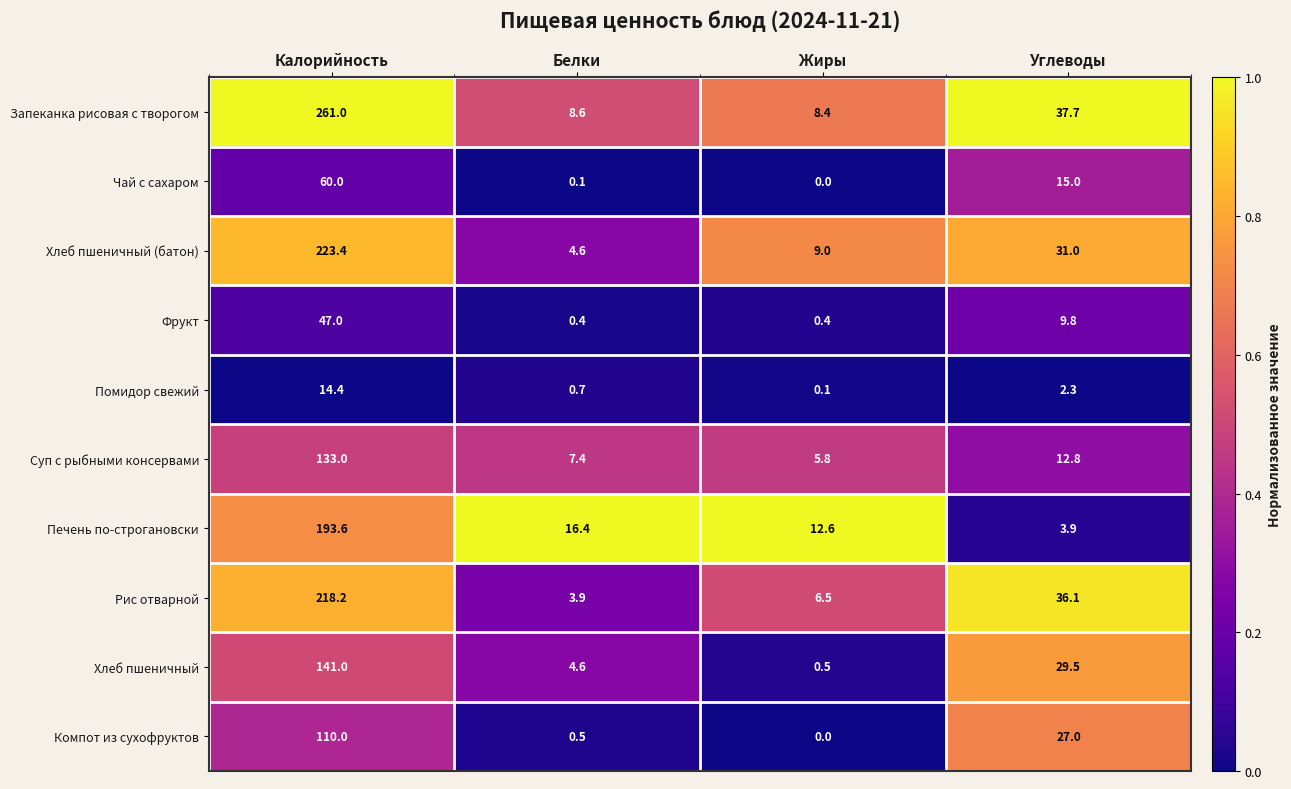

What is the total value across all series at Калорийность?

1401.6